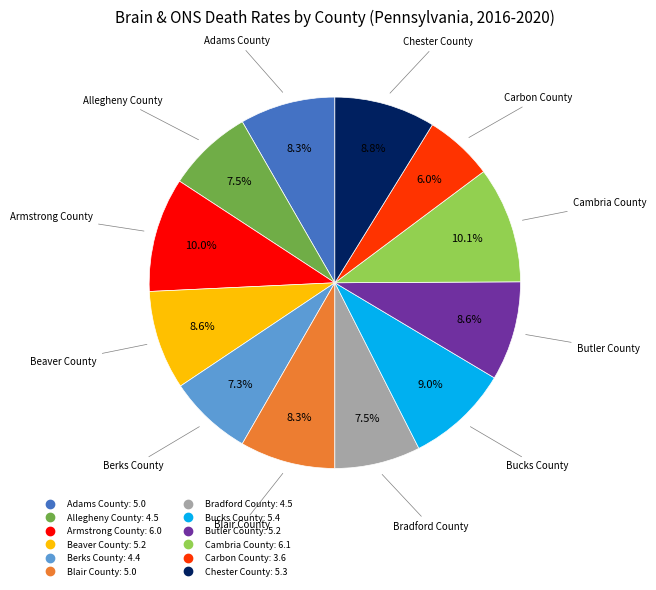

To the nearest percent, what is the combined percentage of Armstrong County and Blair County?

18%